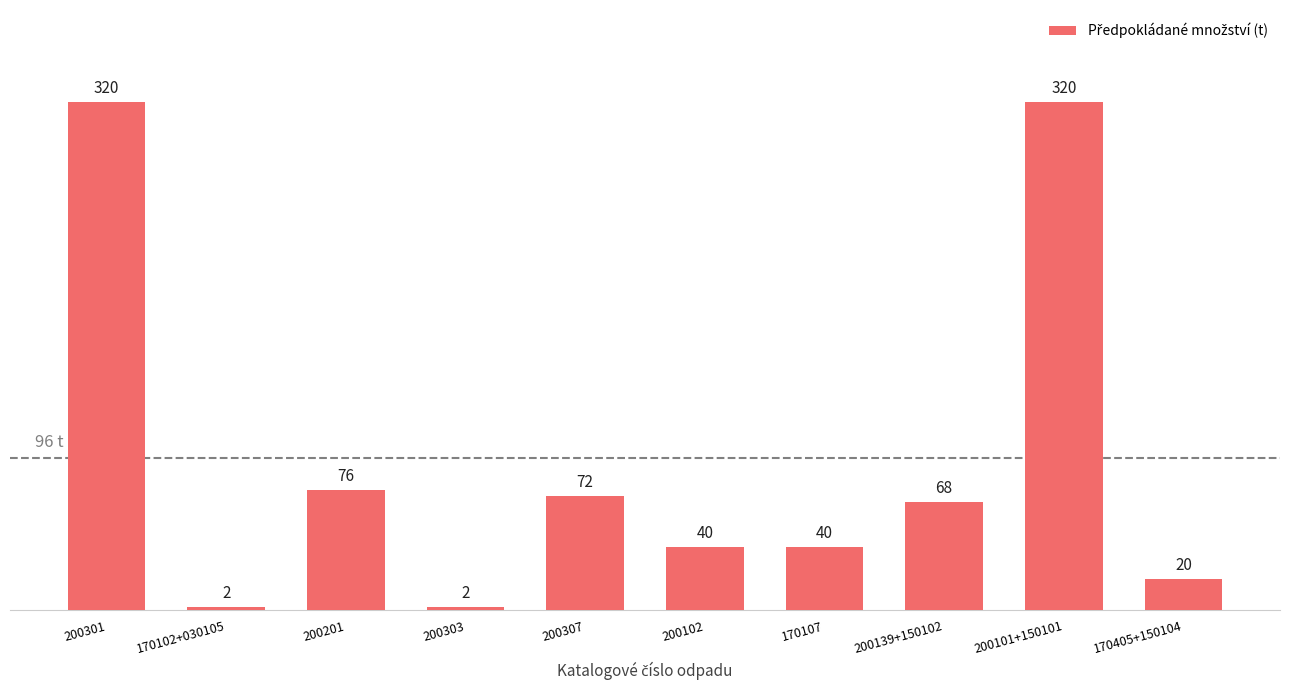

True or false: the data shows 68 at 170107.

False